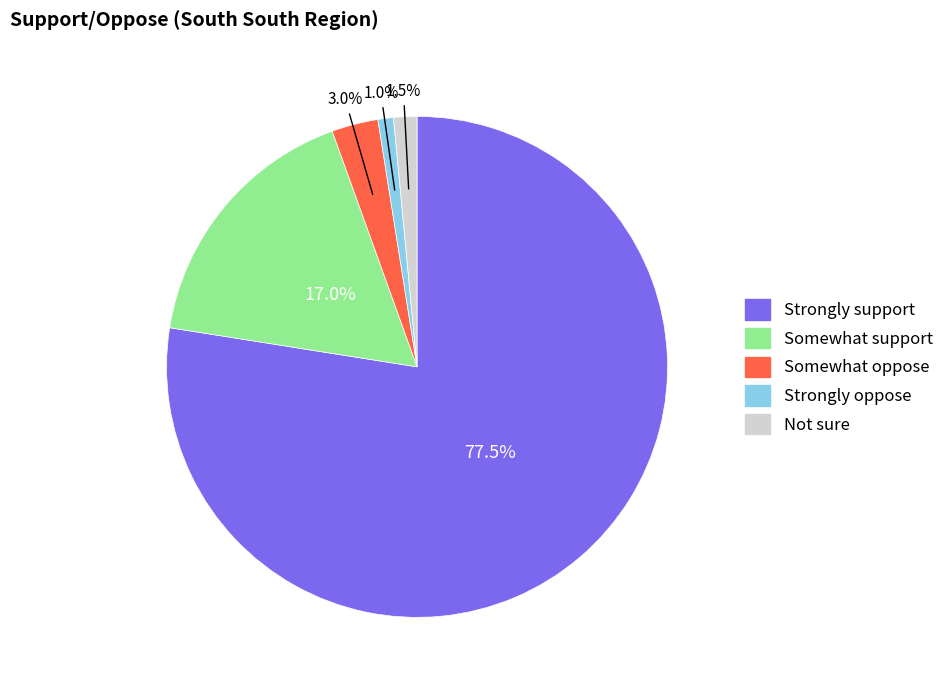

What is the ratio of the value at Somewhat support to the value at Not sure?

11.3